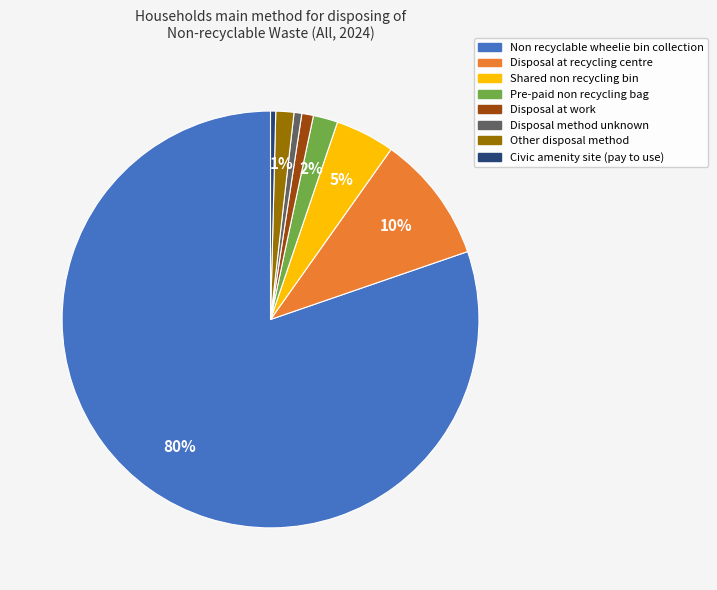

To the nearest percent, what portion does Shared non recycling bin represent?

5%